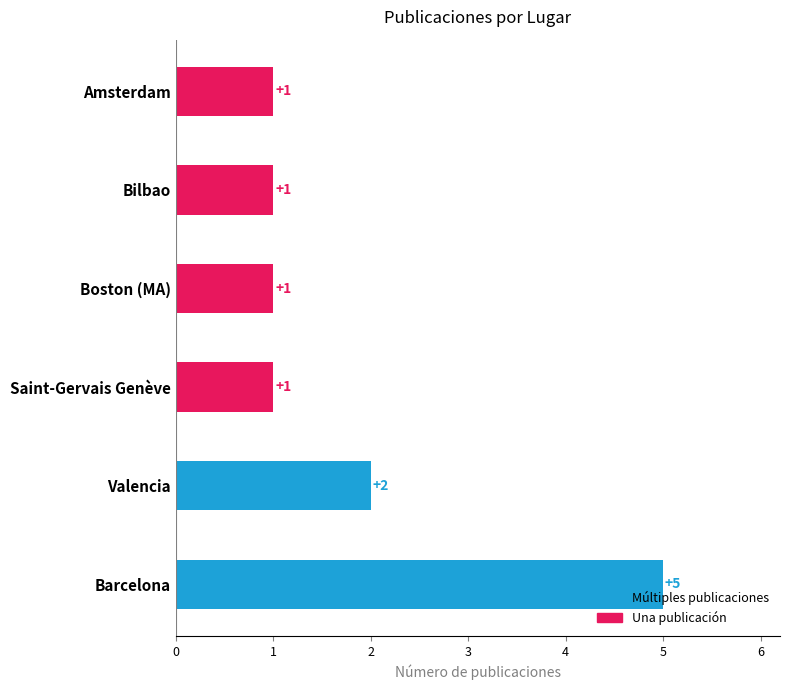

Which category has the highest value across all series?

Barcelona